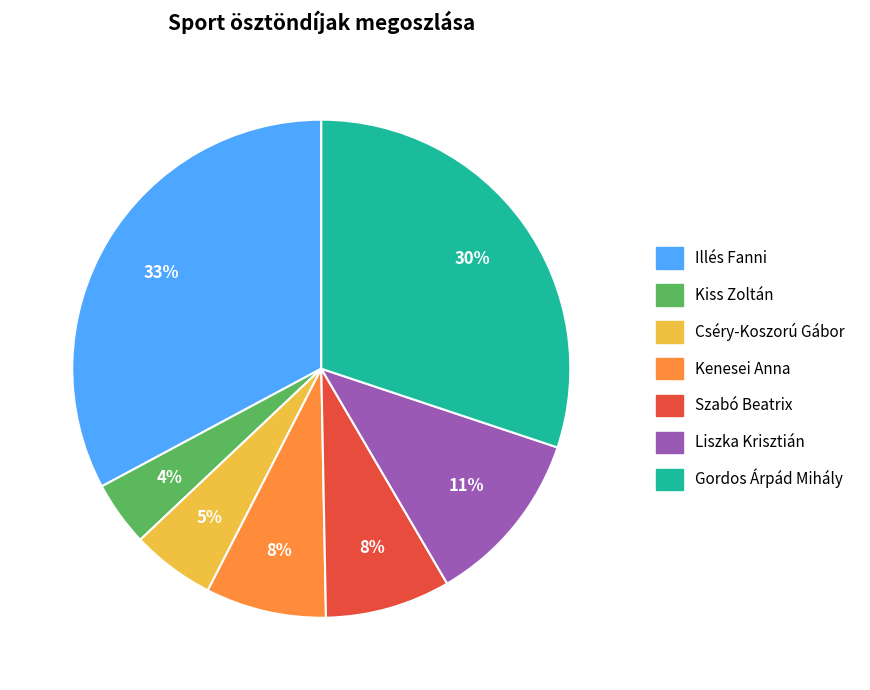

The Liszka Krisztián slice represents 1% of the pie. True or false?

False